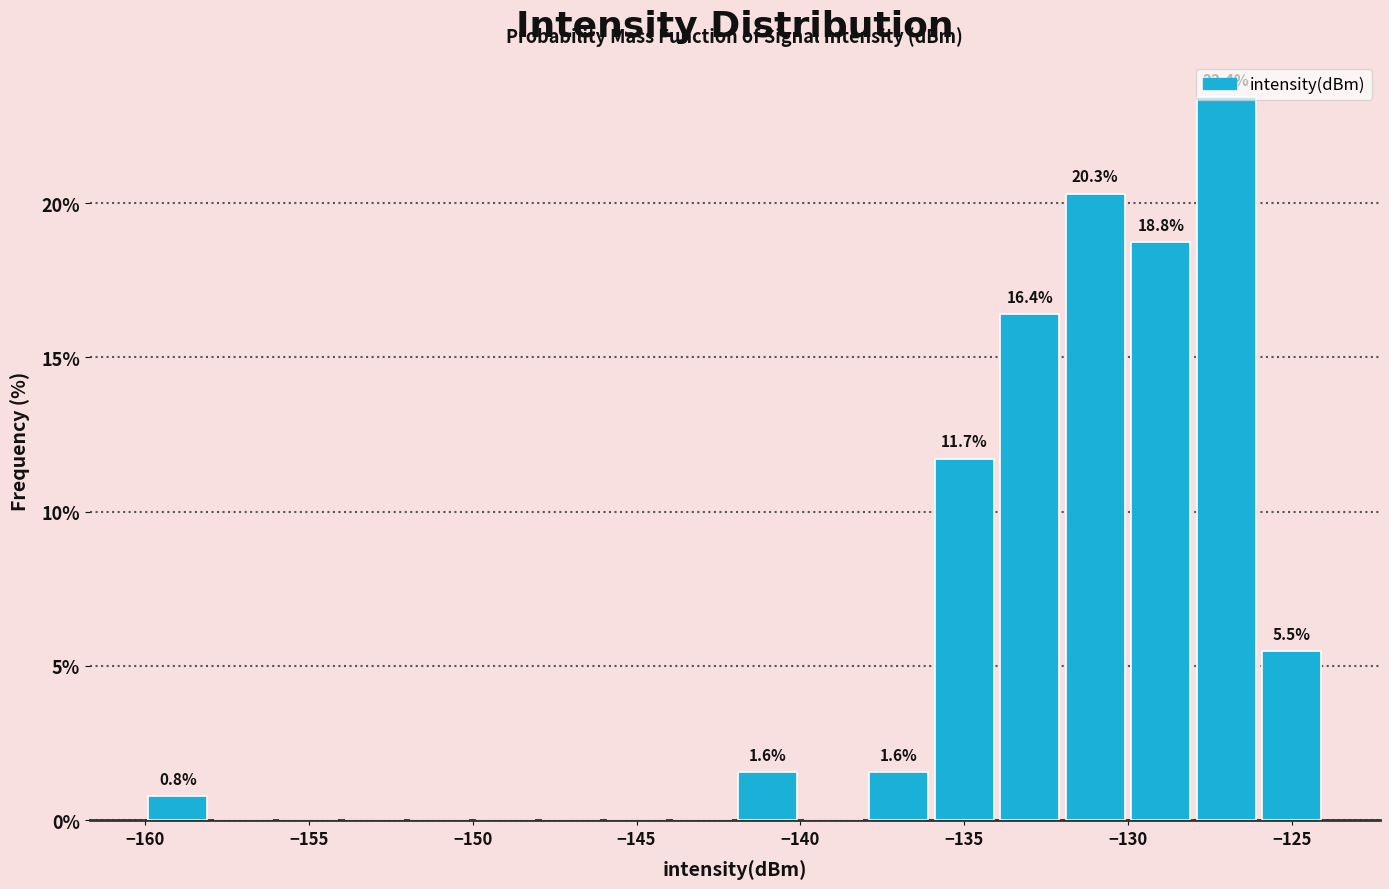

Over which range of the x-axis is the bar tallest?

-128 to -126